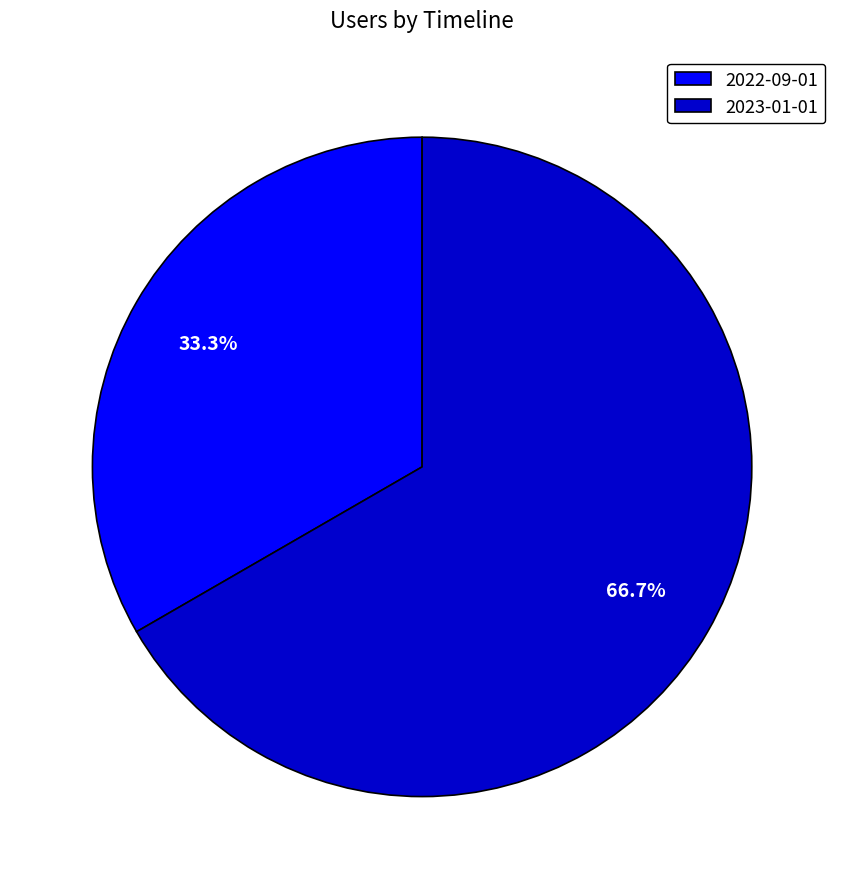

Is there a majority slice in this chart?

Yes